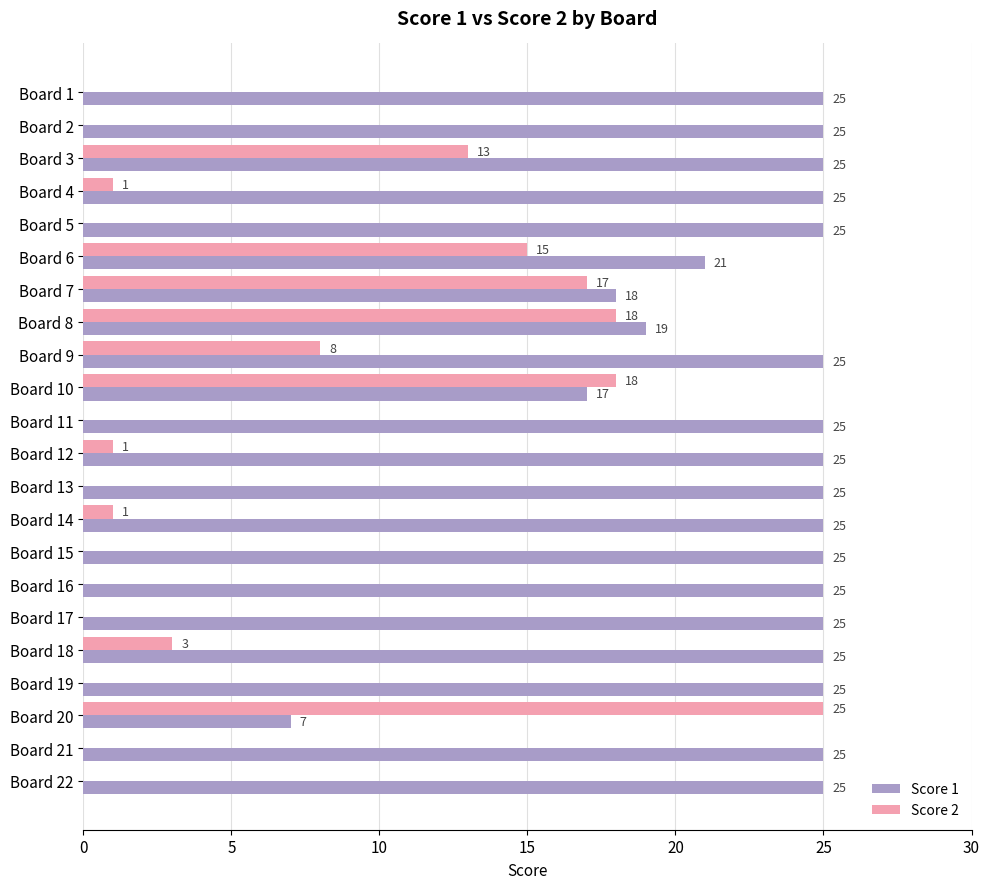

What is the total value across all series at Board 2?

25